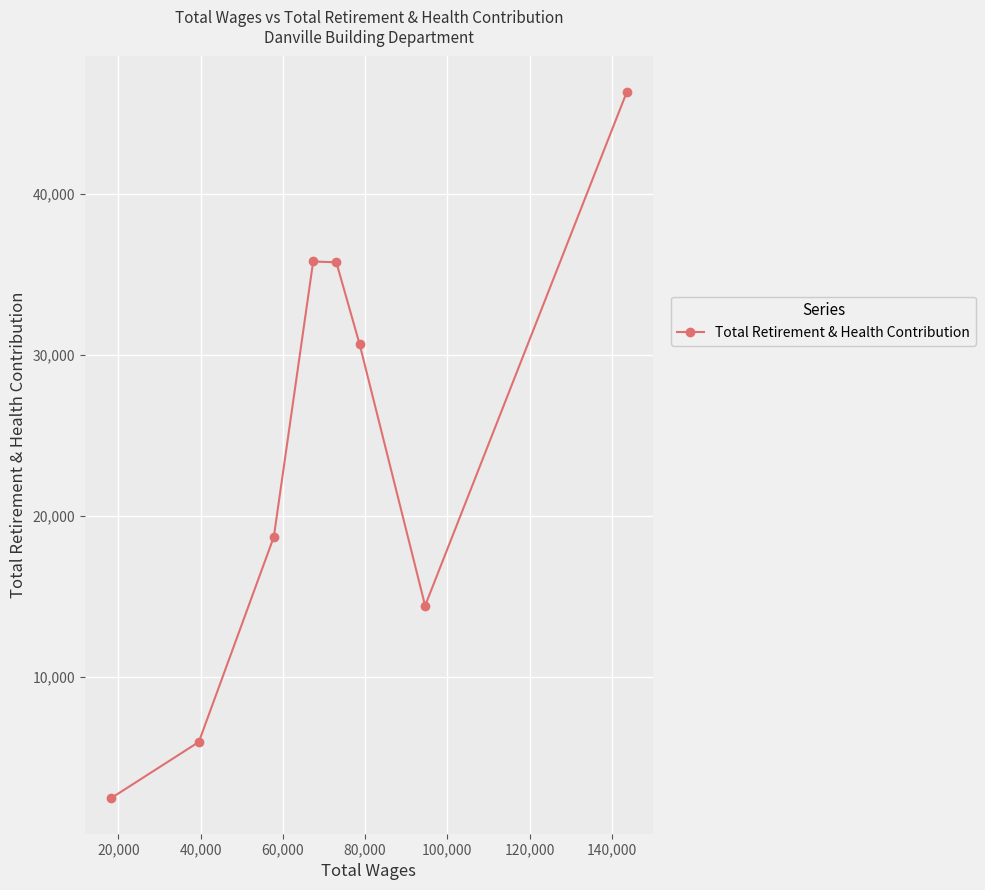

What is the minimum value shown in the chart?

2427